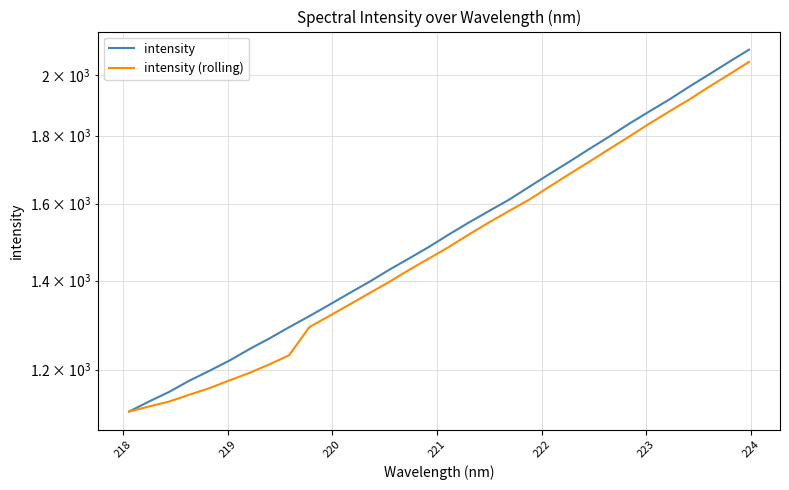

True or false: intensity (rolling) and intensity cross at least once.

False